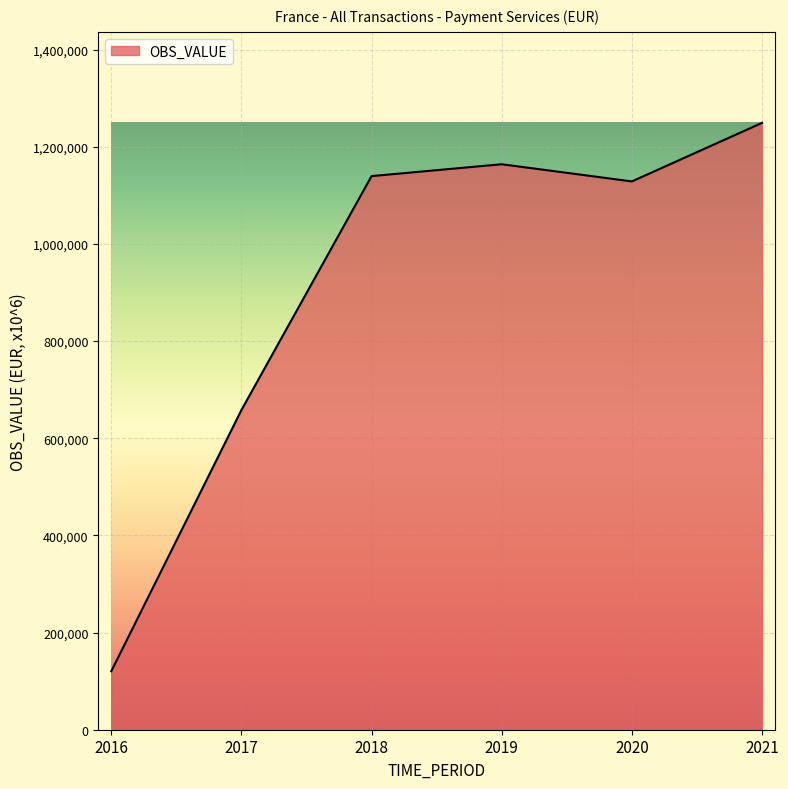

Where is the first local minimum?

2020